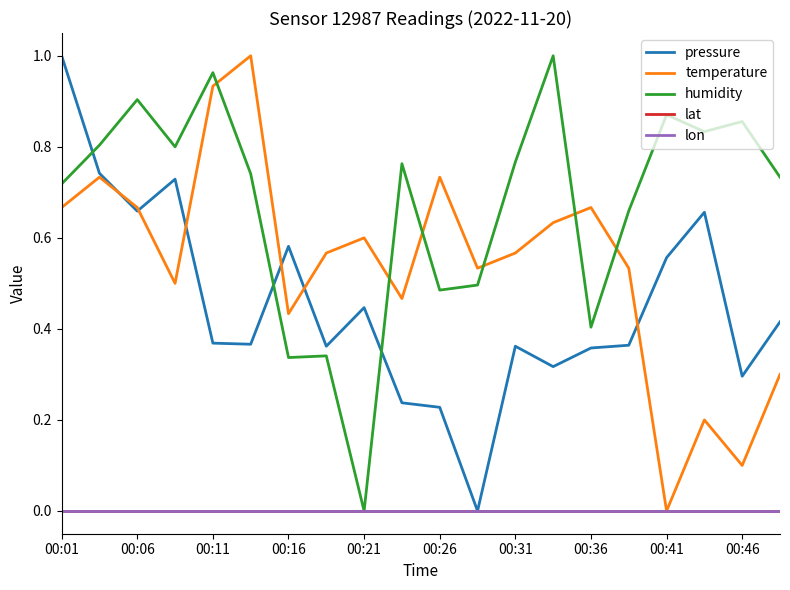

Does the chart display data point markers on the line(s)?

No